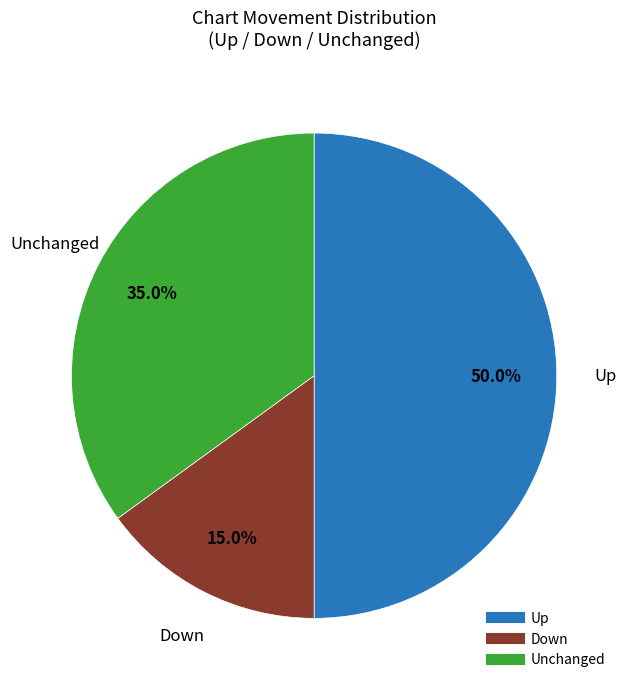

To the nearest percent, what is the difference between the largest and smallest slice percentages?

35%